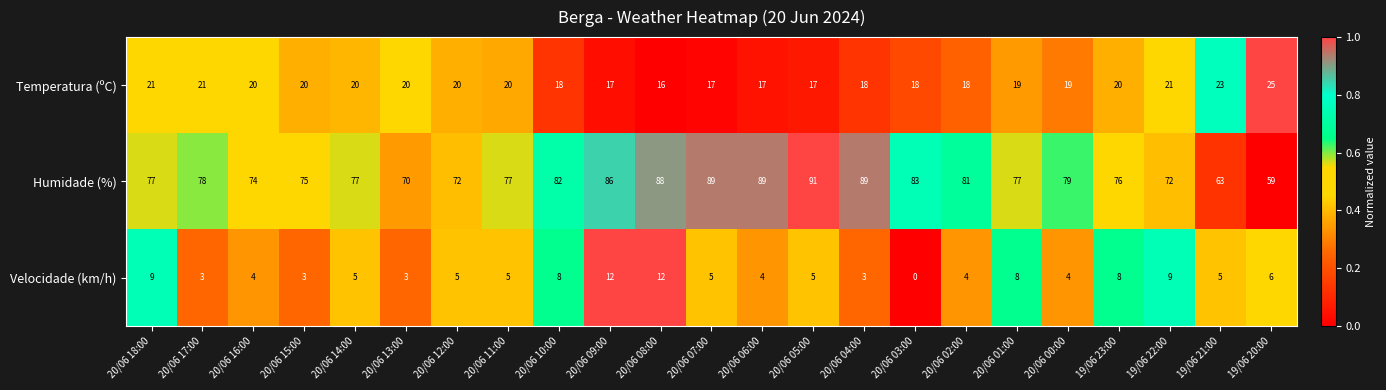

How many distinct data groups are displayed?

3